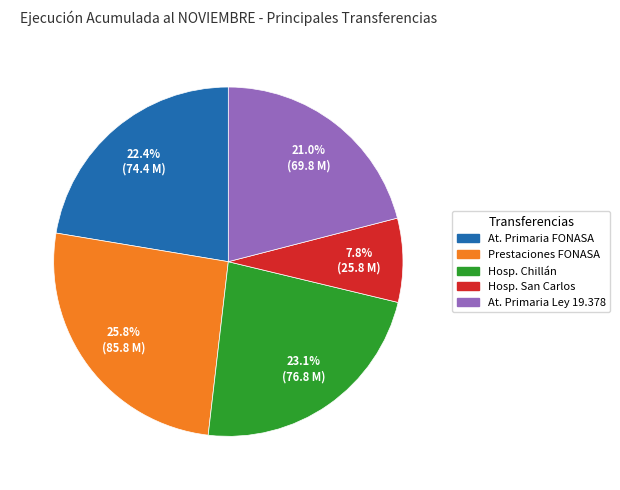

Does any single category account for the majority?

No